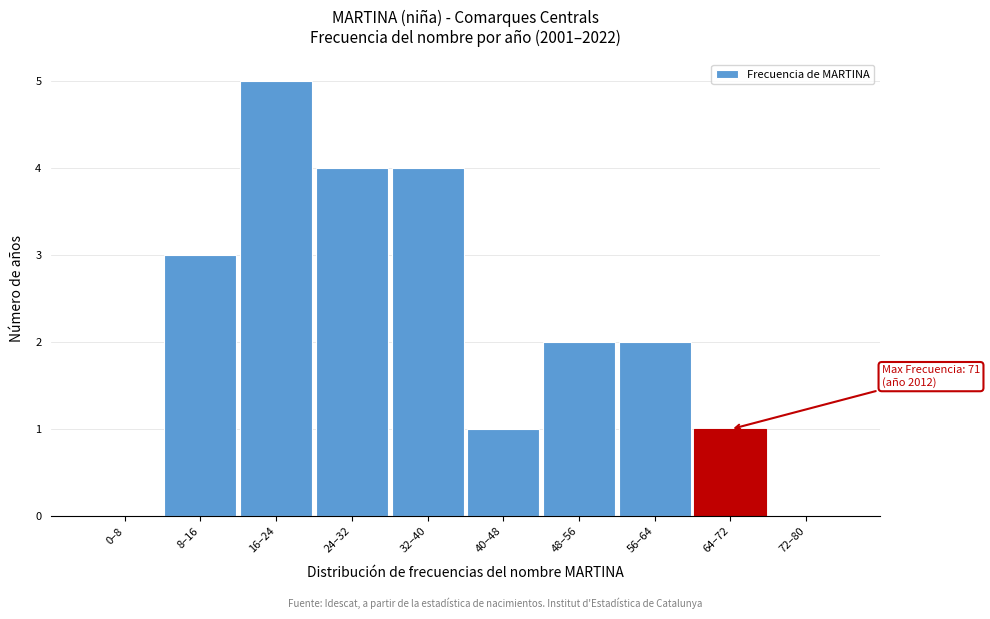

Reading left to right, list all the values displayed in this chart.

0–8=0	8–16=3	16–24=5	24–32=4	32–40=4	40–48=1	48–56=2	56–64=2	64–72=1	72–80=0